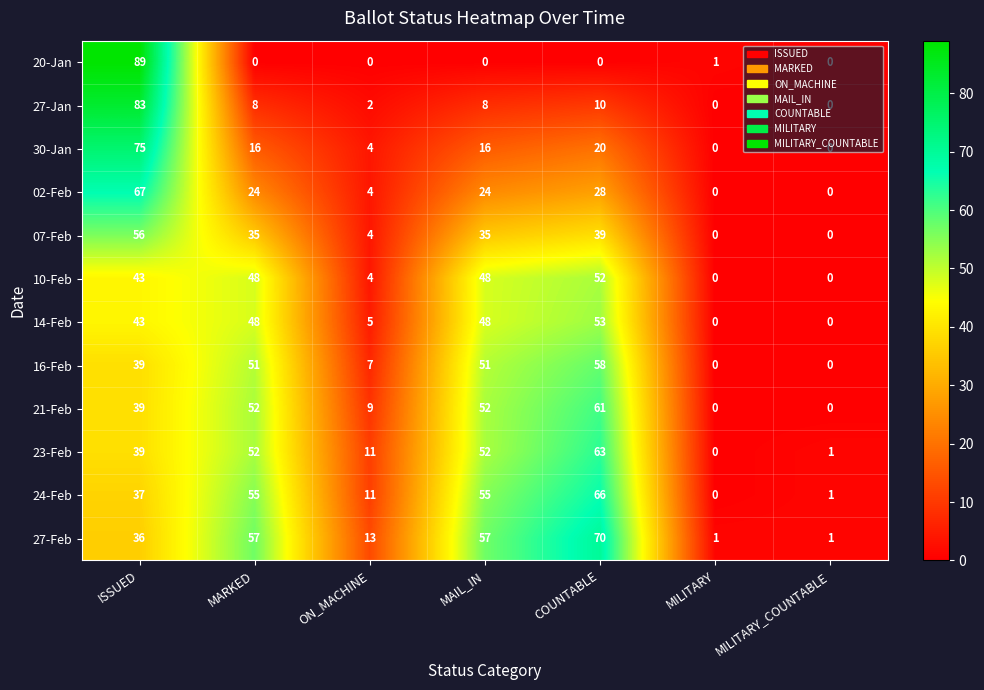

Is it true that 07-Feb equals 0 at MILITARY?

True